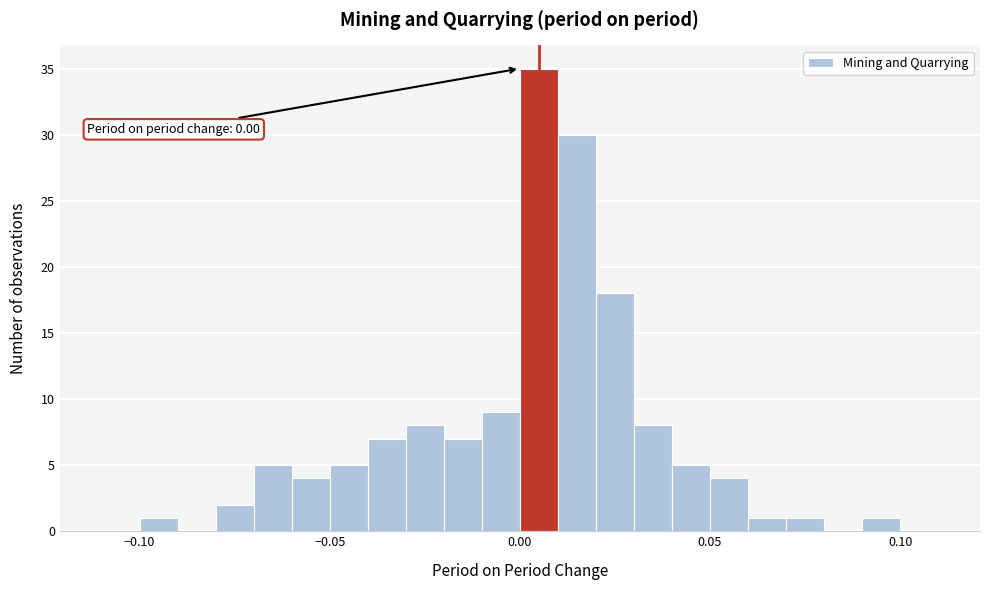

Around what value on the x-axis is the tallest bar? Give the approximate position of its centre, as read against the axis.

0.005